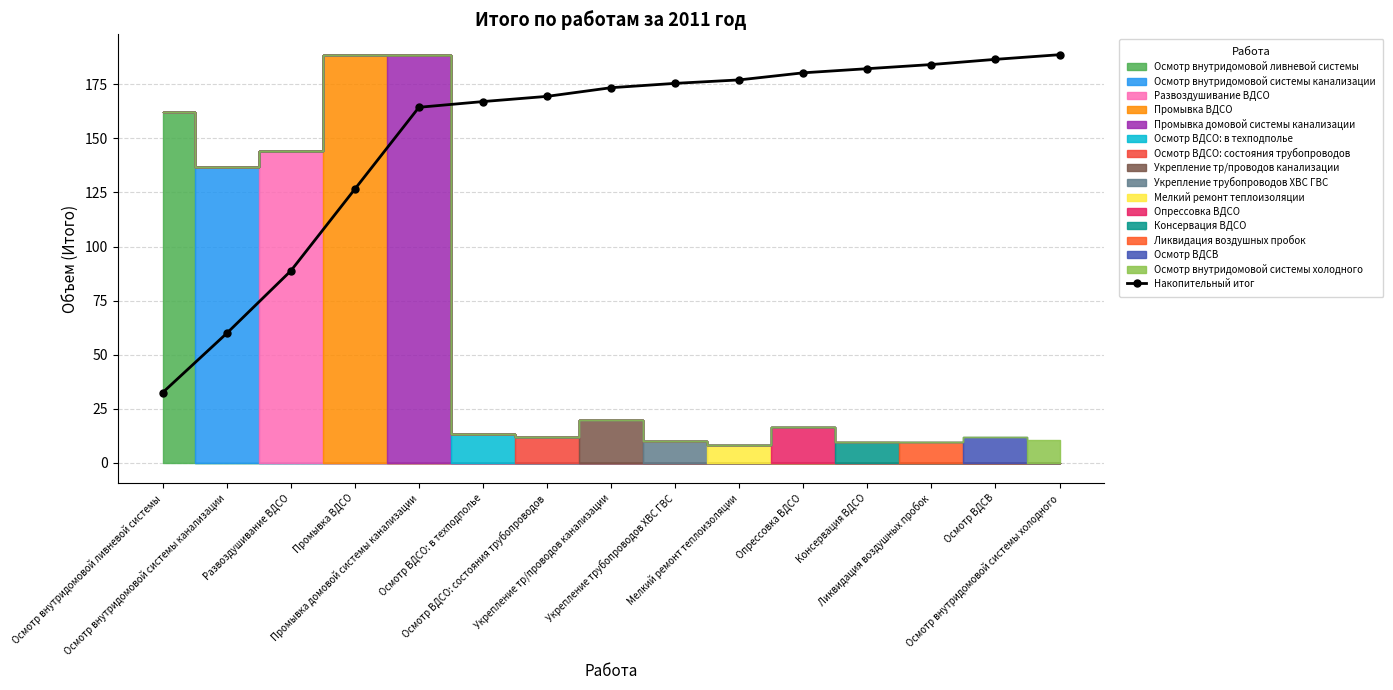

What is the maximum value for Накопительный итог?

188.7